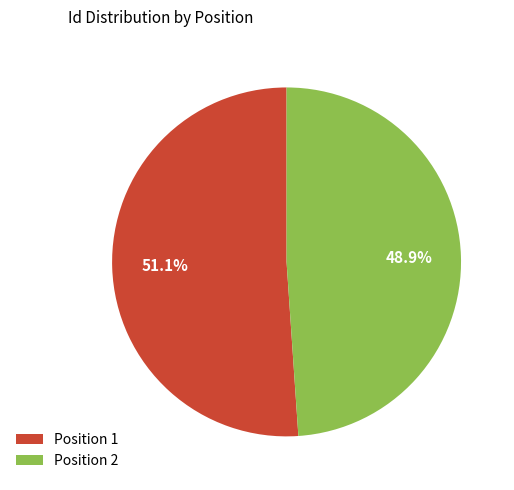

Count the number of slices in the pie.

2